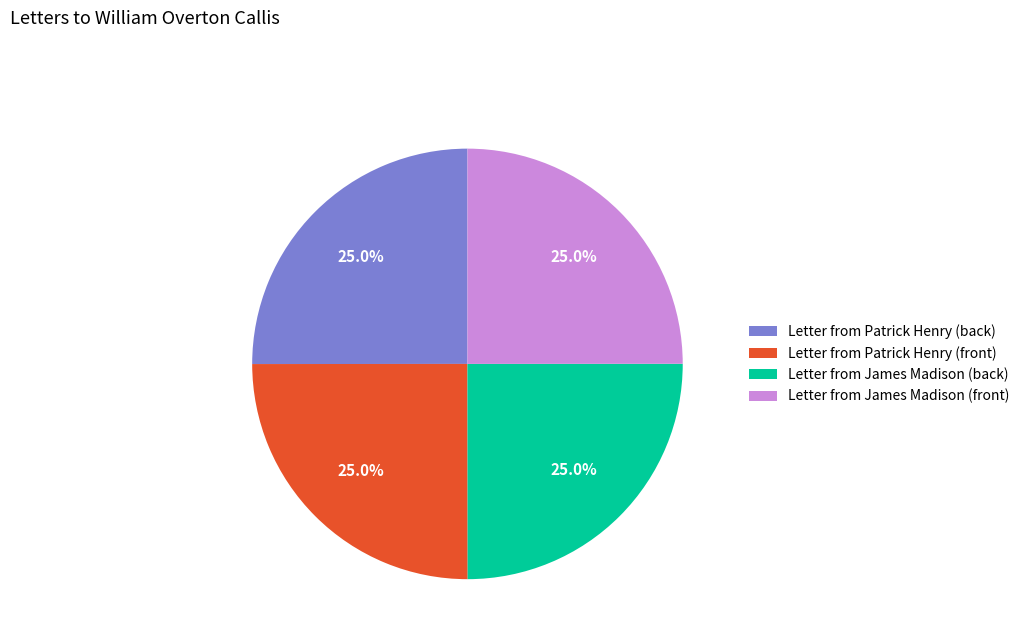

What percentage is the Letter from James Madison (front) slice, to the nearest percent?

25%